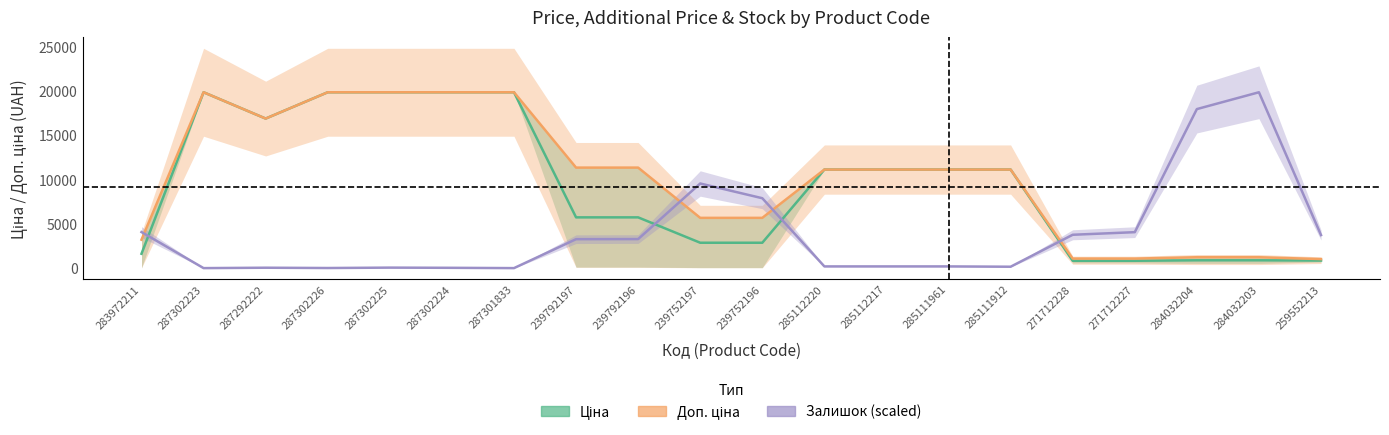

What position from the right is 287302224?

15